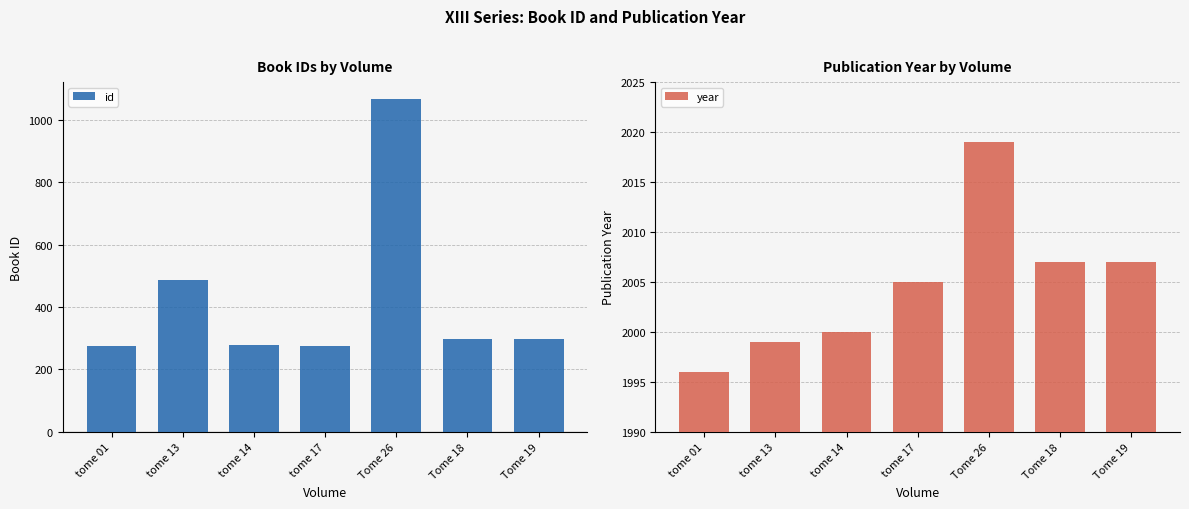

Is it true that id equals 672 at tome 13?

False